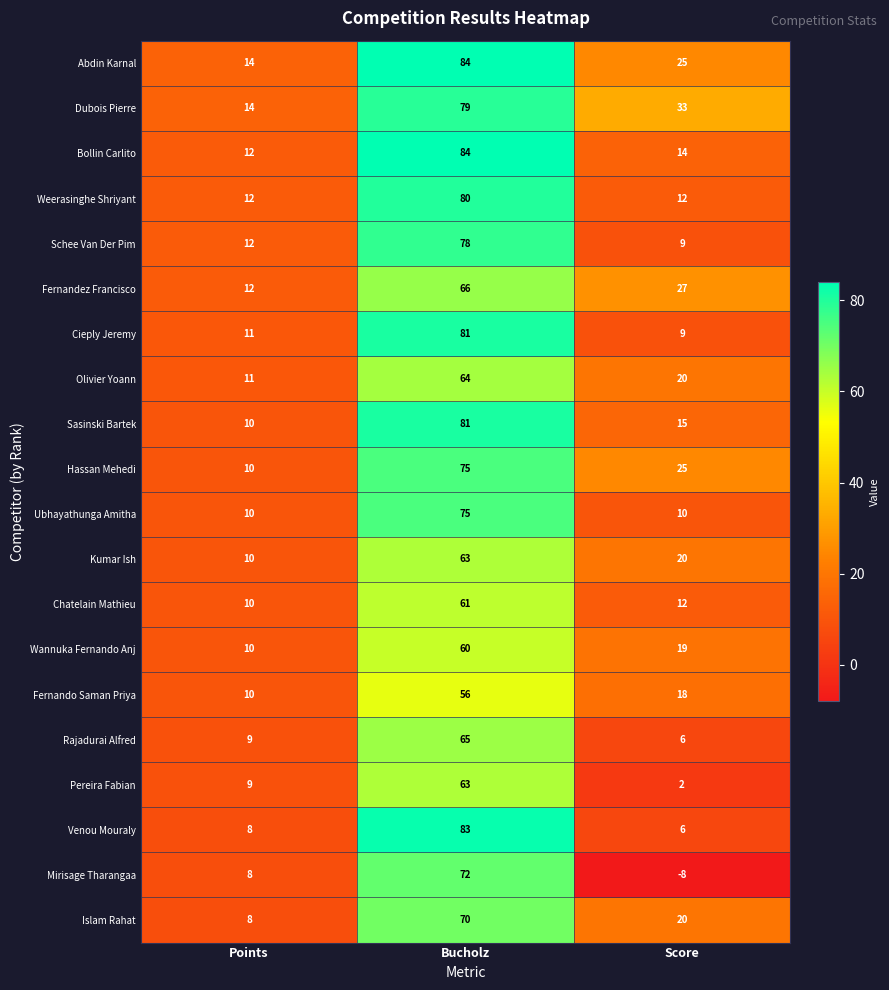

True or false: Islam Rahat has a value of 5 at Score.

False